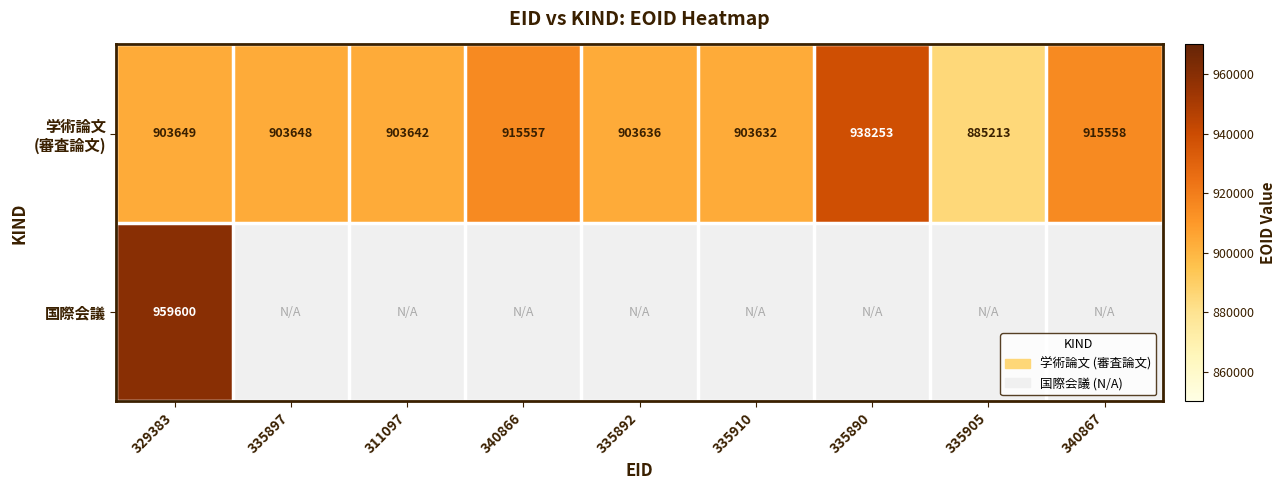

Which has a higher value, 335890 or 335892?

335890